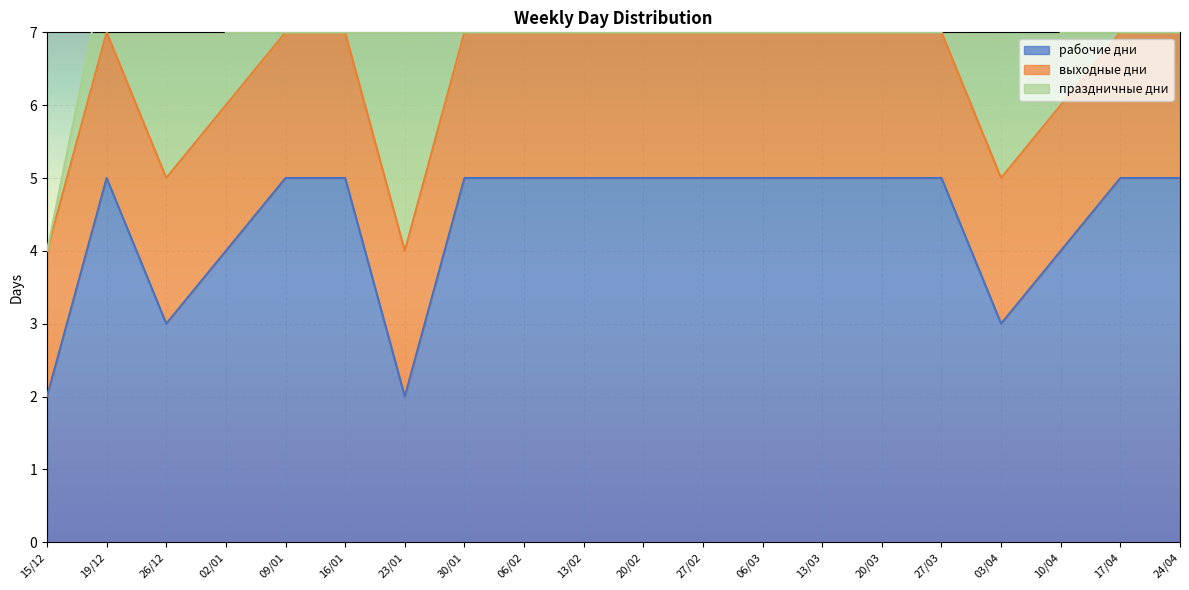

At how many categories does at least one series exceed 2?

19